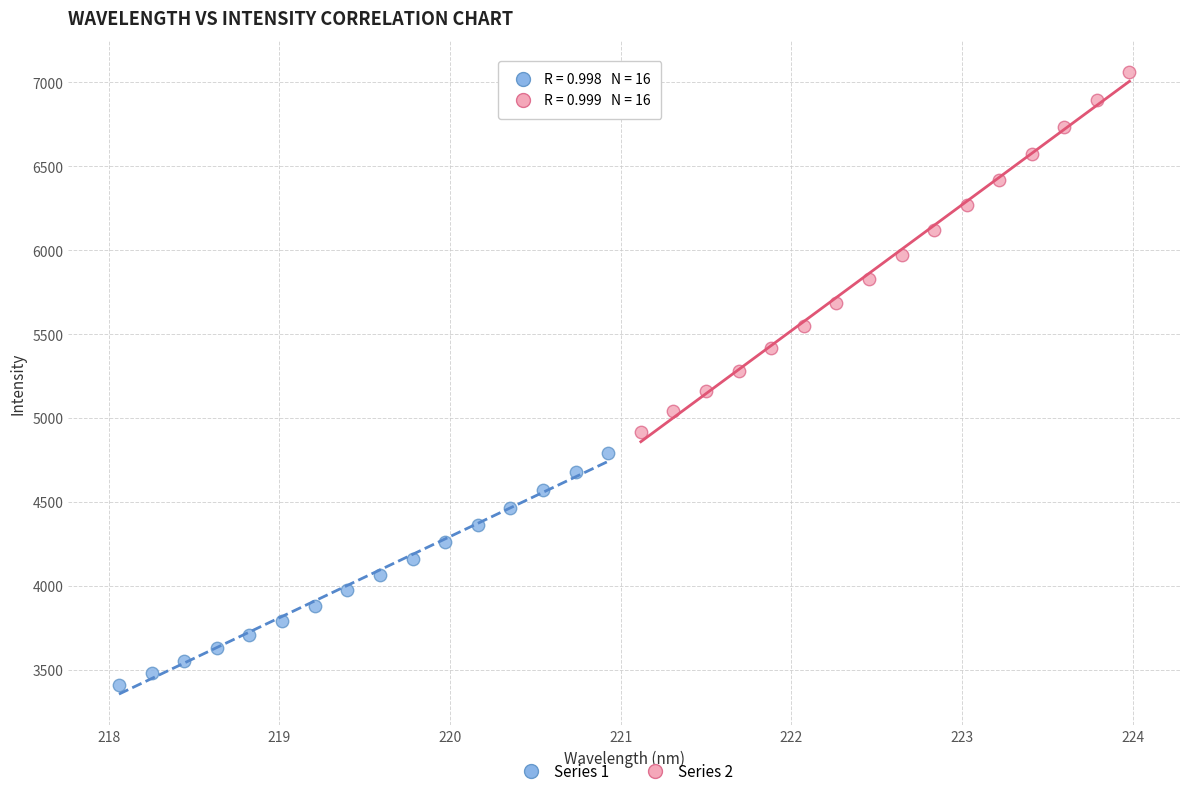

Which series reaches the maximum Y coordinate?

Series 2